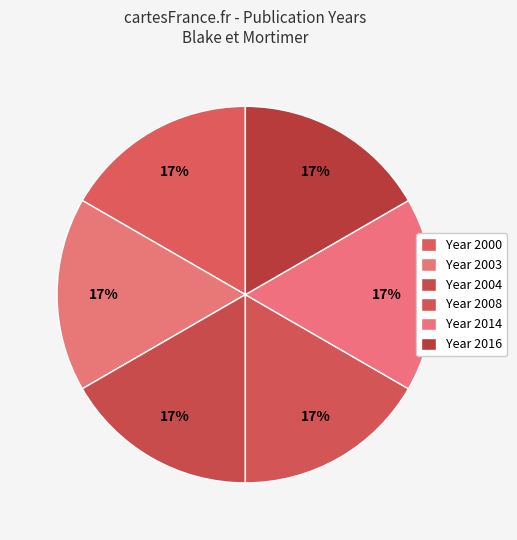

How many slices are in this pie chart?

6